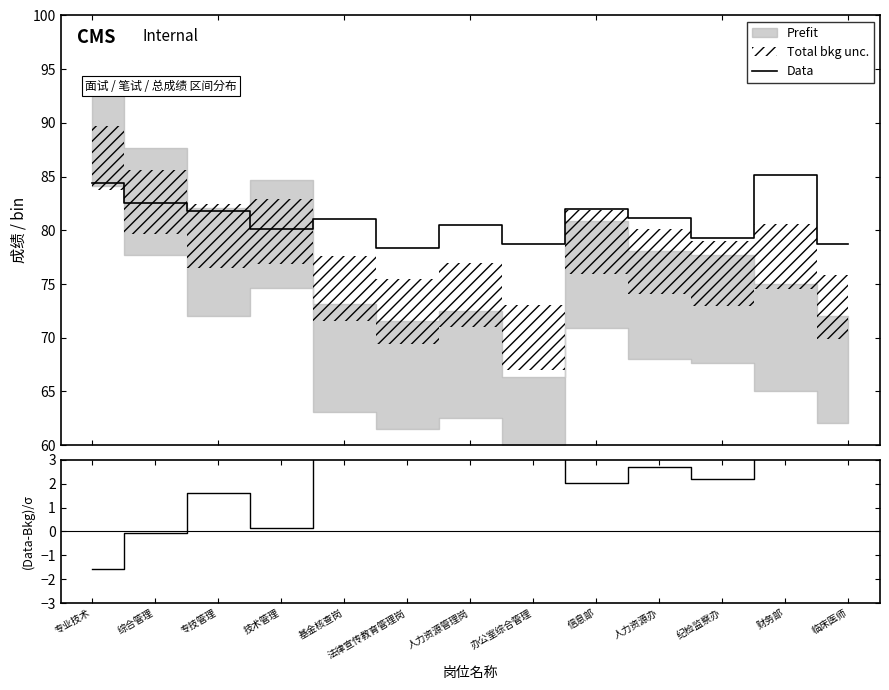

What value does the (Data-Bkg)/σ series have at 法律宣传教育管理岗?

3.9